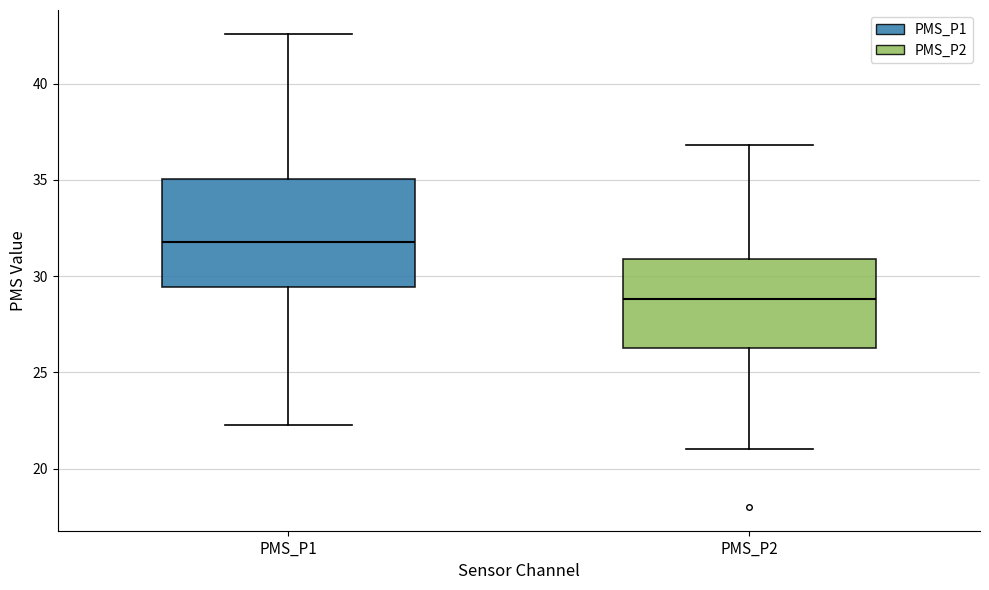

Reading left to right, read every box against the y-axis: the position of its median line, the range the box covers, and the ends of its whiskers. The values are not printed on the chart, so give them approximately, as read against the axis.

PMS_P1: median 32.0, box 29.5 to 35.0, whiskers 22.5 to 42.5
PMS_P2: median 29.0, box 26.5 to 31.0, whiskers 21.0 to 37.0